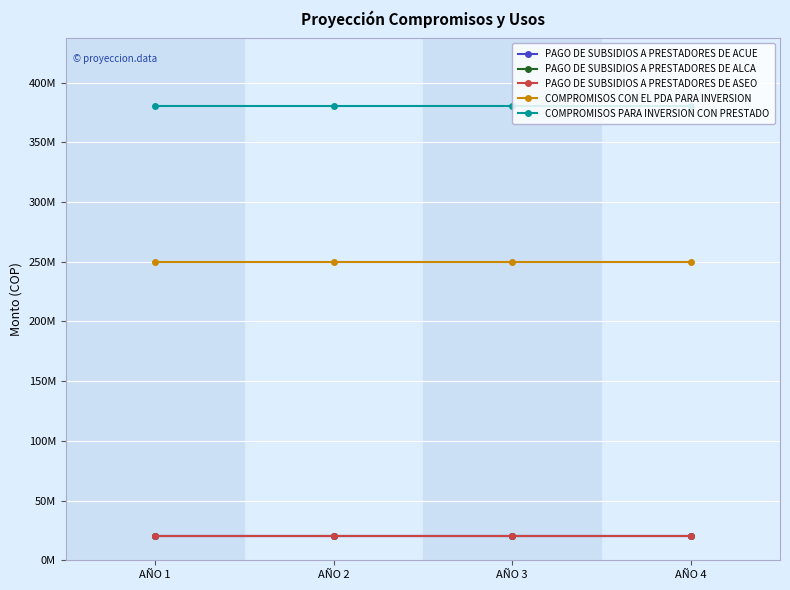

Reading right to left, what are all the values shown in this chart?

PAGO DE SUBSIDIOS A PRESTADORES DE ACUE: 20000000	20000000	20000000	20000000
PAGO DE SUBSIDIOS A PRESTADORES DE ALCA: 20000000	20000000	20000000	20000000
PAGO DE SUBSIDIOS A PRESTADORES DE ASEO: 20000000	20000000	20000000	20000000
COMPROMISOS CON EL PDA PARA INVERSION: 250000000	250000000	250000000	250000000
COMPROMISOS PARA INVERSION CON PRESTADO: 380000000	380000000	380000000	380000000